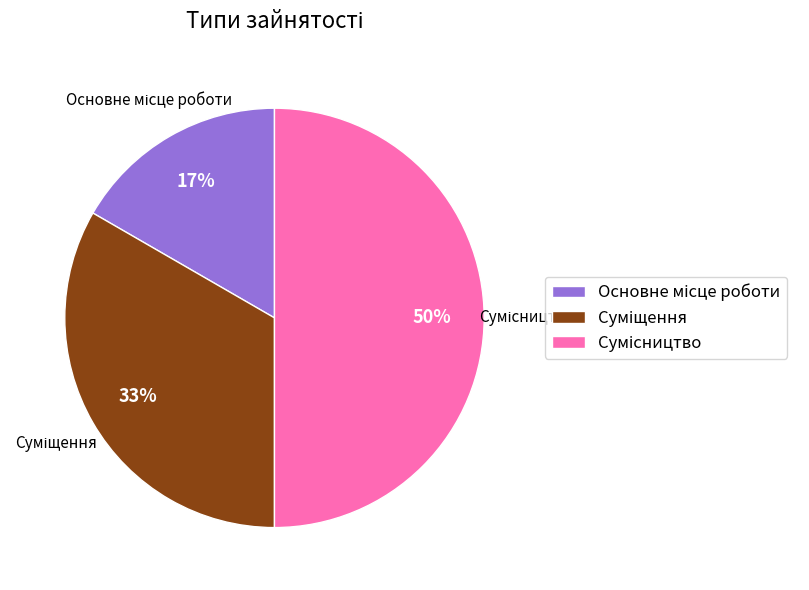

To the nearest percent, what is the average slice percentage?

33%